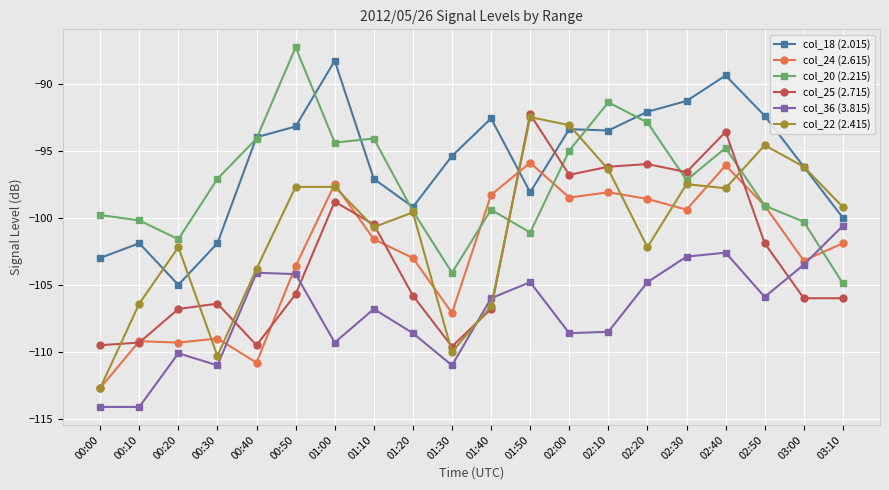

Between 00:00 and 01:50, which series saw the biggest shift?

col_22 (2.415)